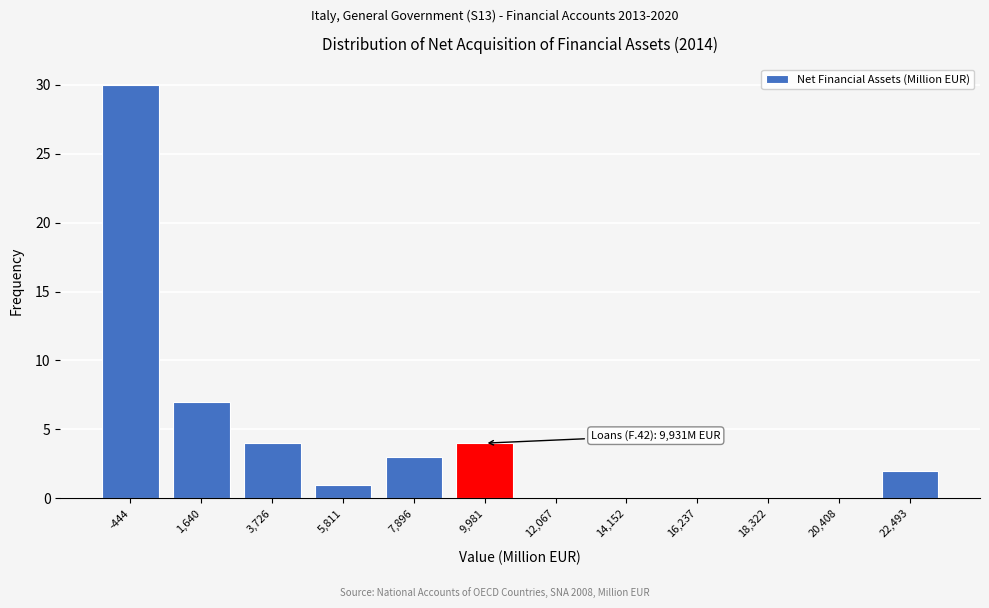

Reading left to right, transcribe all the data shown in this chart.

-444=30	1,640=7	3,726=4	5,811=1	7,896=3	9,981=4	12,067=0	14,152=0	16,237=0	18,322=0	20,408=0	22,493=2